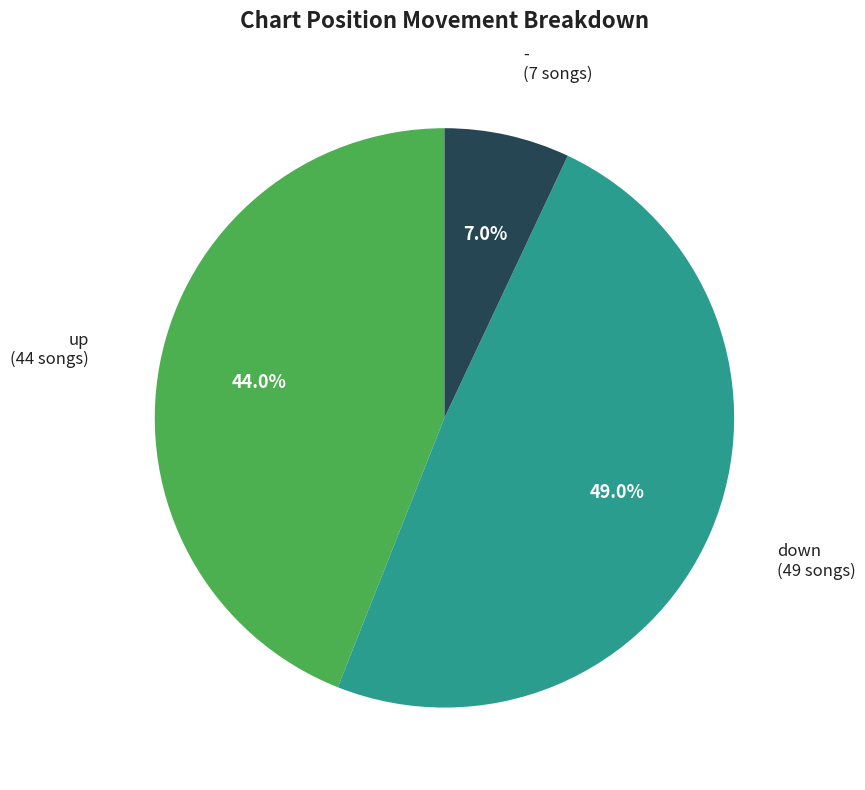

Does any single category account for the majority?

No